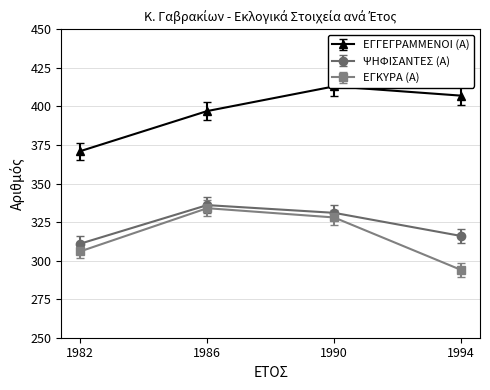

Which has a higher value, 1986 or 1994?

1994